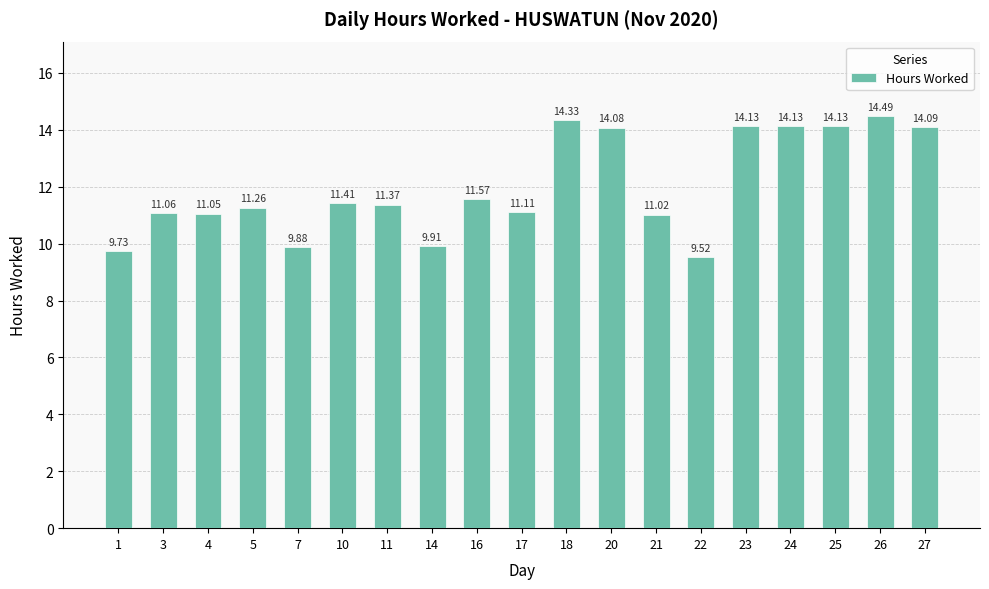

Count the number of categories in the chart.

19